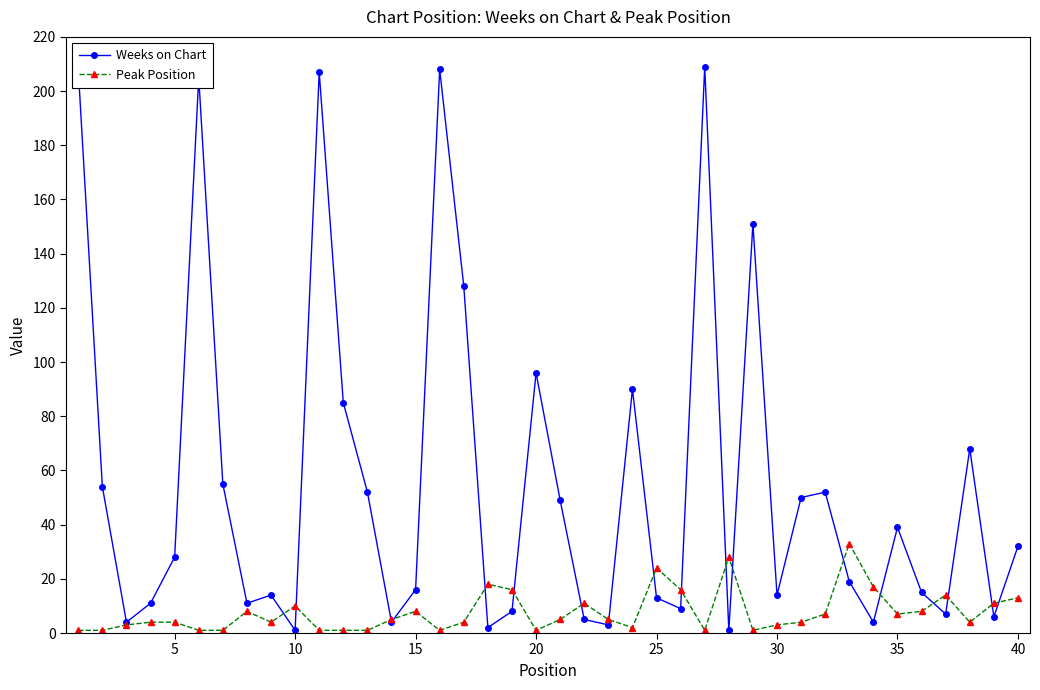

Which series has the widest spread of values?

Weeks on Chart